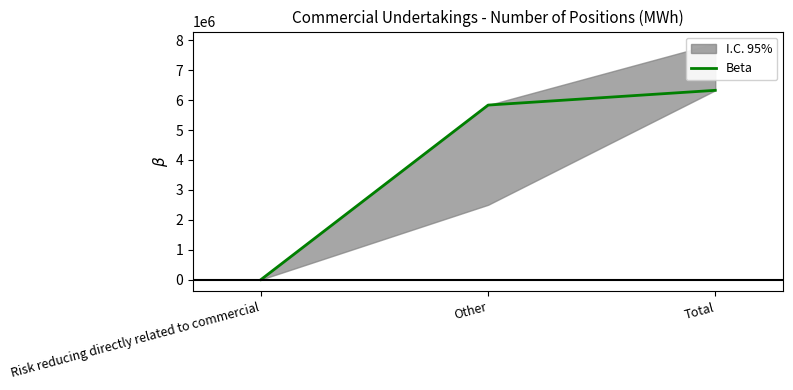

The value at Other is 5836558. True or false?

True